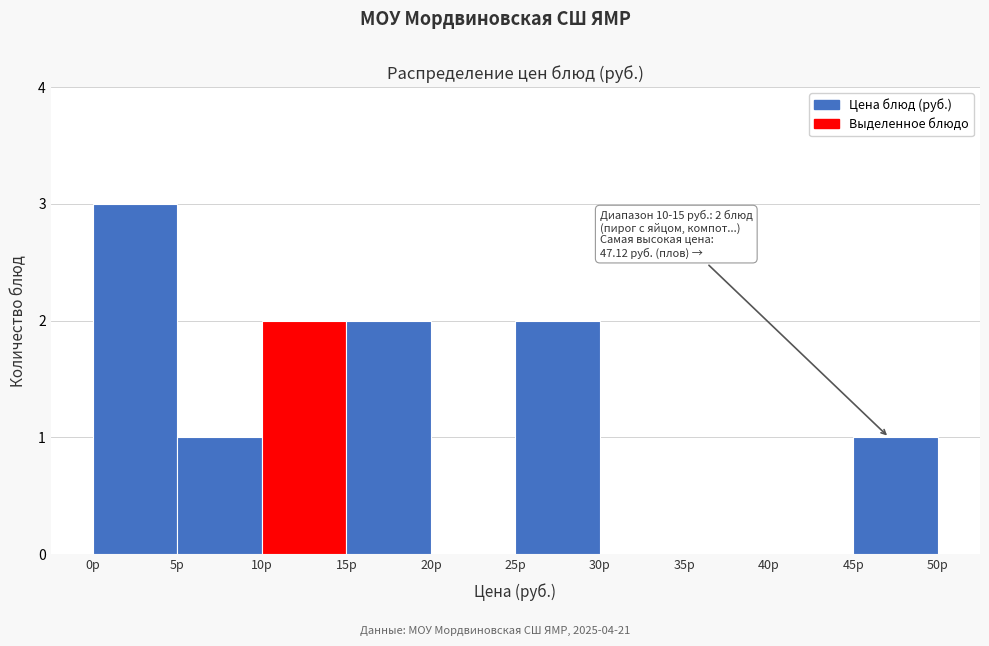

Over which range of the x-axis is the bar tallest?

0 to 5